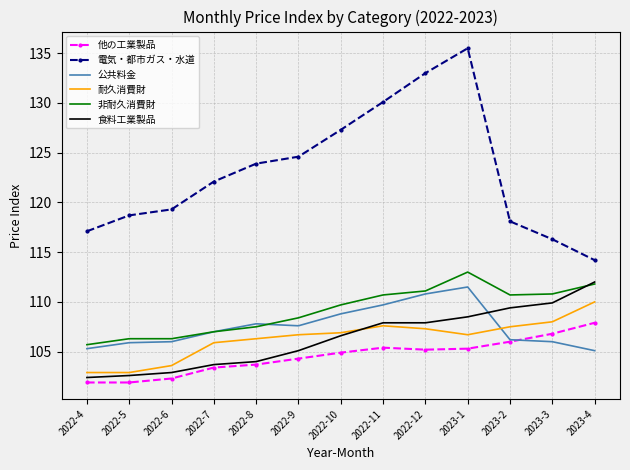

What is the sum of all 食料工業製品 values?

1382.9